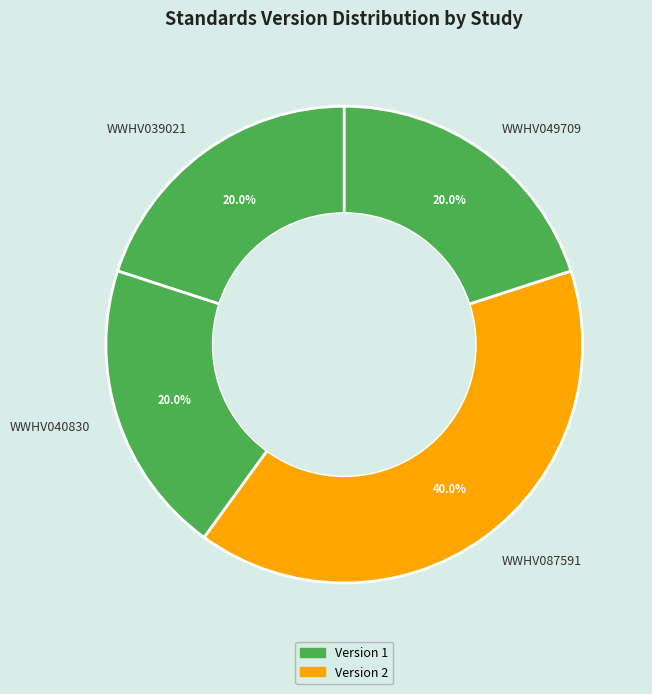

How many slices are in this pie chart?

4